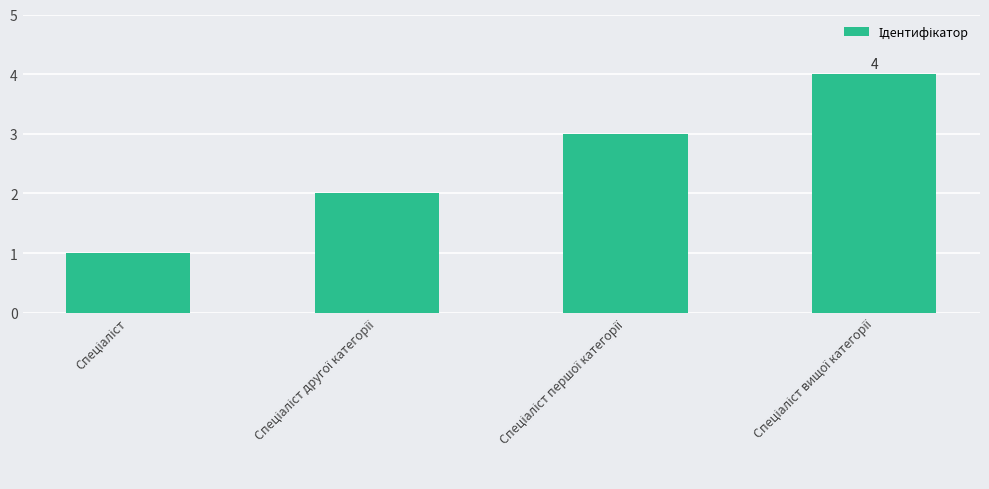

What is the difference between the maximum and minimum values?

3